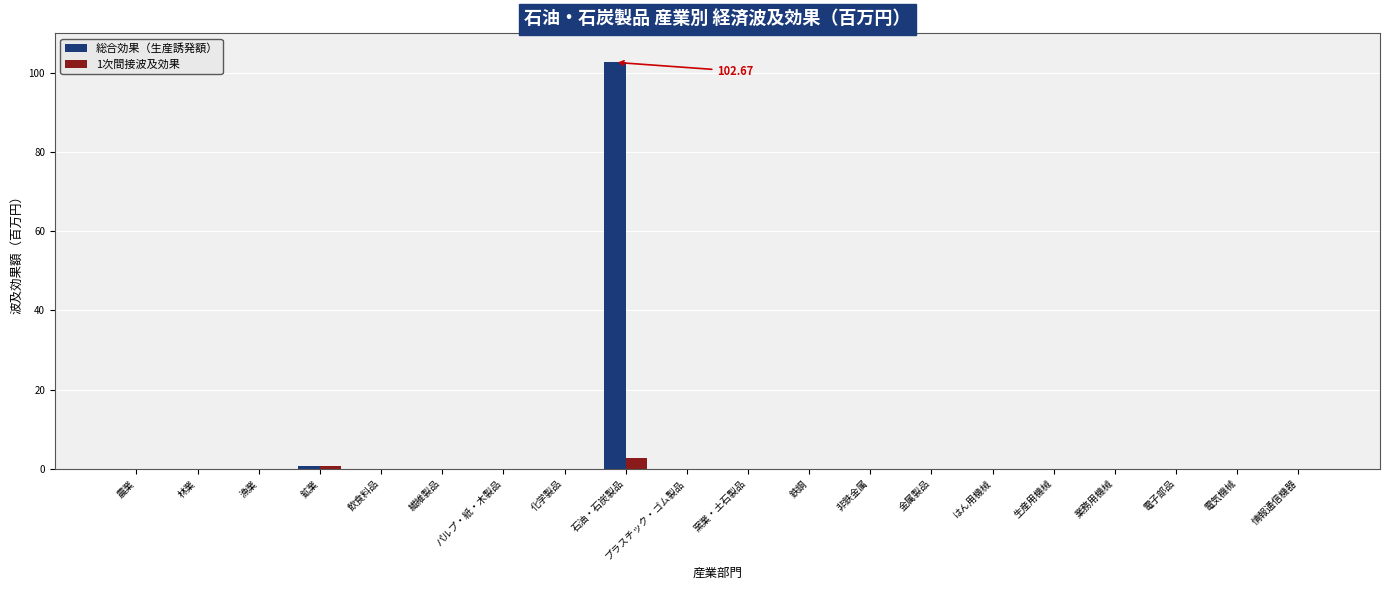

At which category does the chart reach its peak across all series?

石油・石炭製品